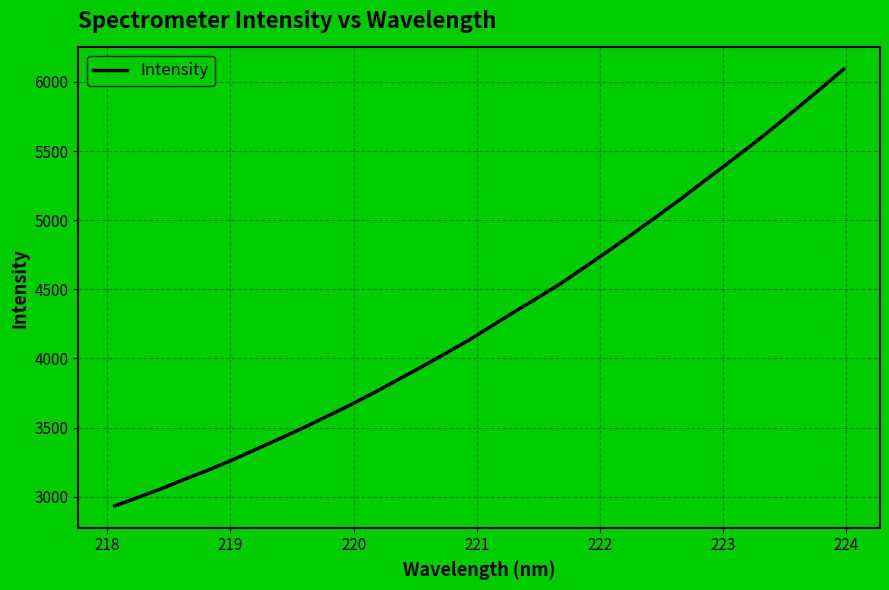

What is the sum of all values?

137536.1